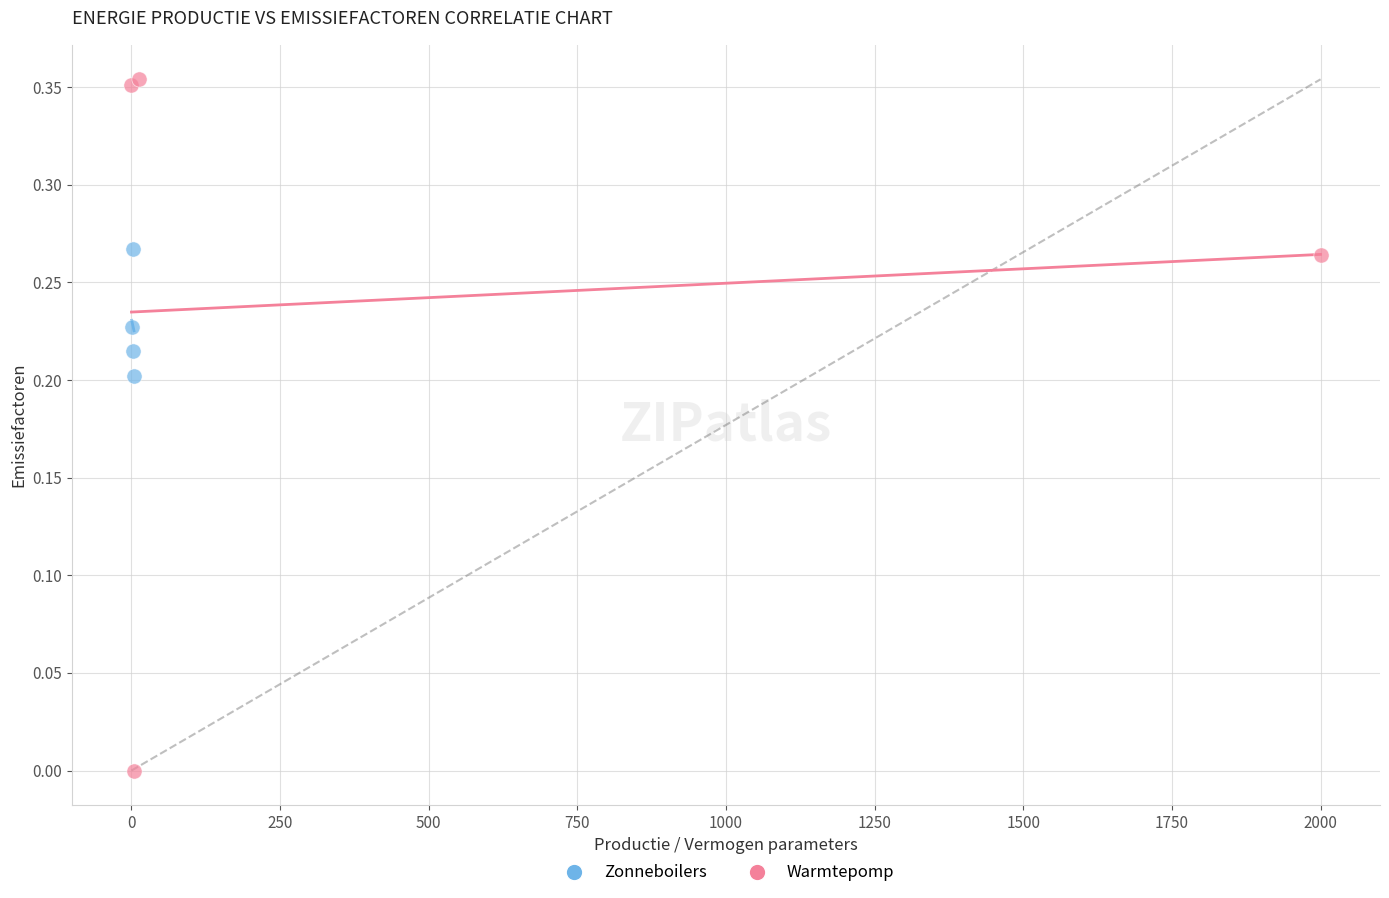

Which series has the largest Y range (max minus min)?

Warmtepomp